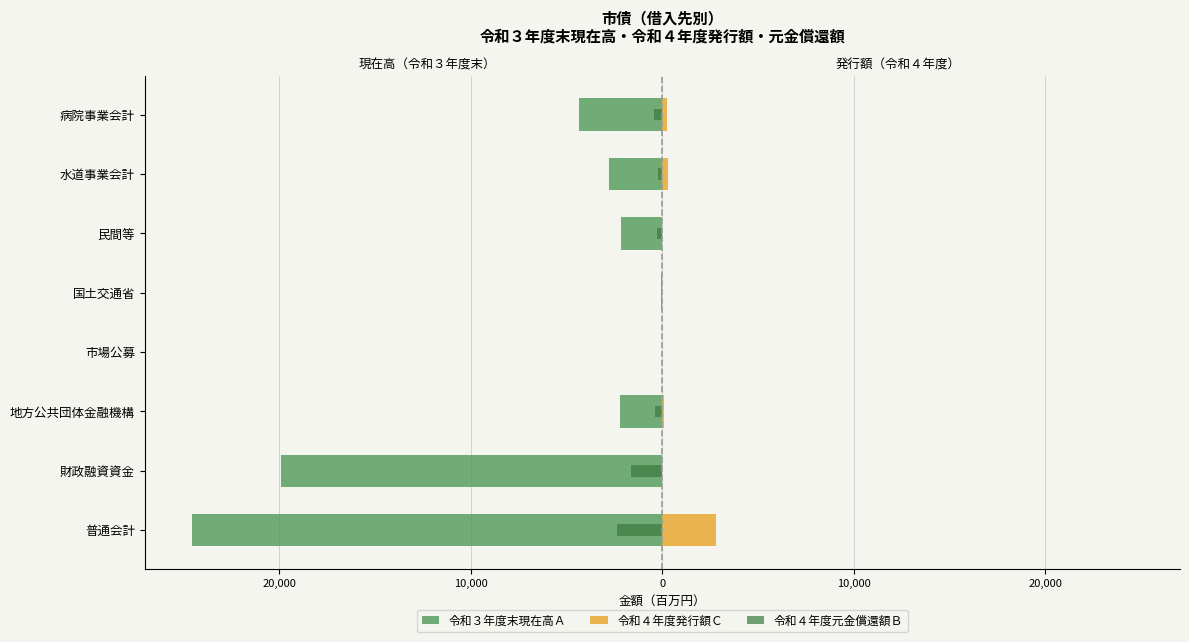

The value of 令和４年度元金償還額Ｂ at 地方公共団体金融機構 is -647.3. True or false?

False